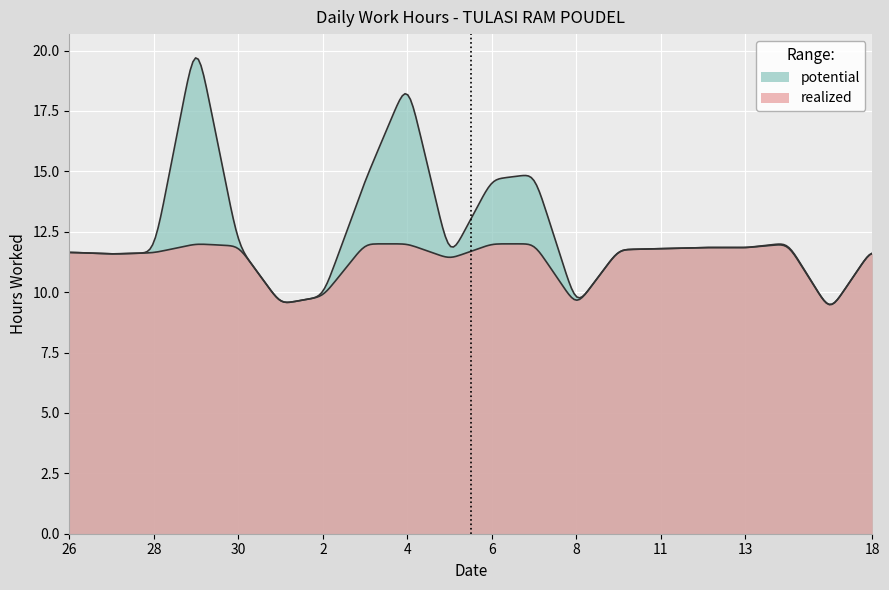

Reading left to right, extract all data points from this chart.

11.7	11.6	11.6	20.6	11.9	9.5	9.8	14.6	18.8	11.4	14.7	14.9	9.4	11.8	11.8	11.8	11.8	12.0	9.2	11.8